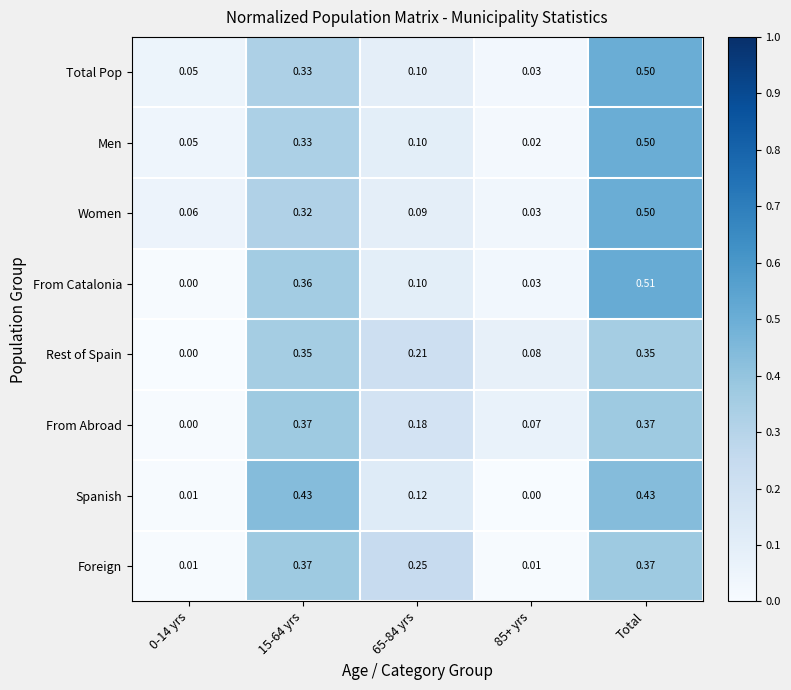

Which series has the largest range (max minus min)?

From Catalonia